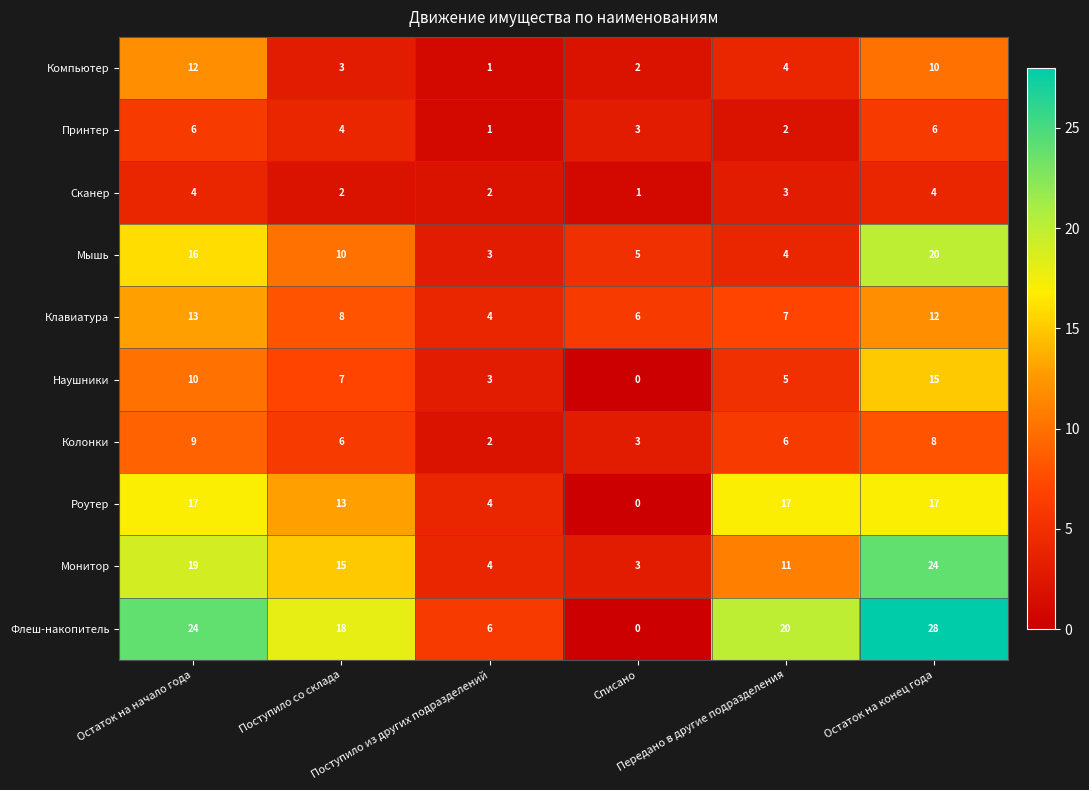

Which series has the largest total across all categories?

Флеш-накопитель